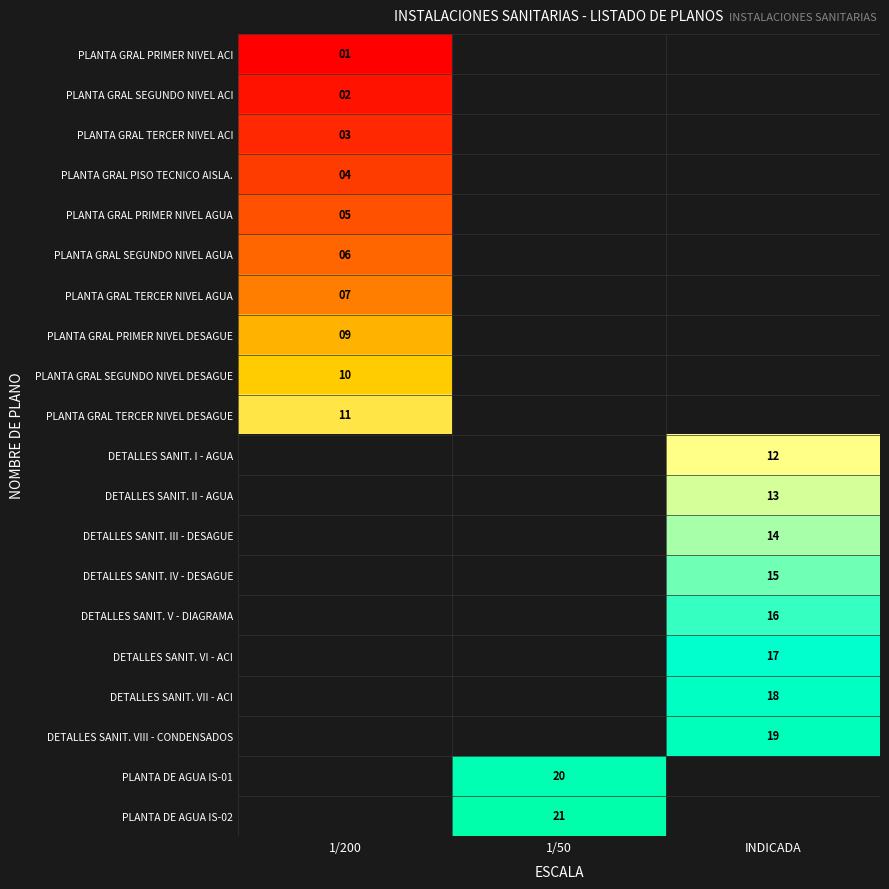

At how many categories does at least one series exceed 17?

2